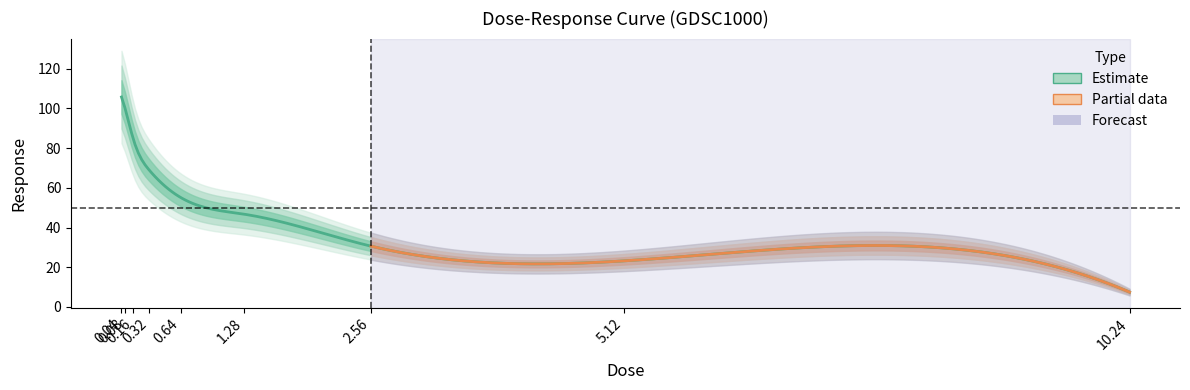

List the labels in order of value, smallest first.

10.24, 5.12, 2.56, 1.28, 0.64, 0.32, 0.16, 0.08, 0.04